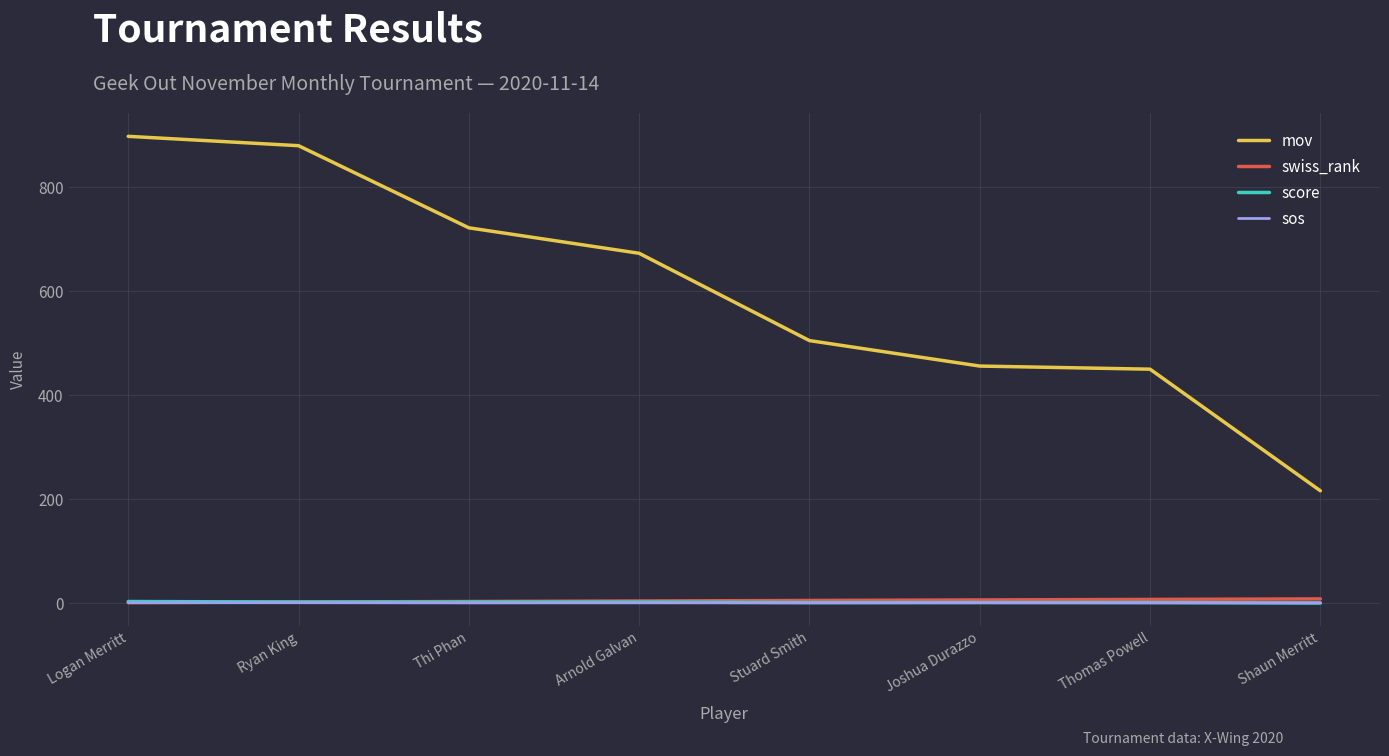

True or false: sos and swiss_rank intersect in this chart.

False